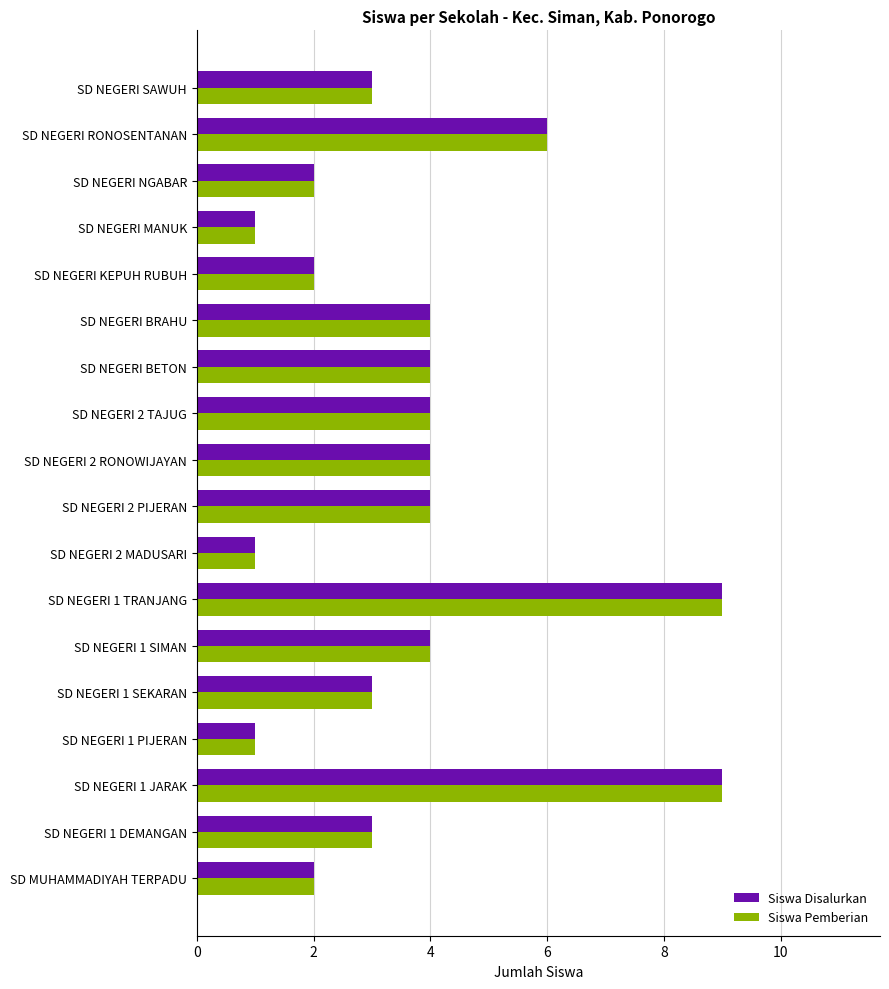

Is the value of Siswa Disalurkan at SD NEGERI 1 SIMAN greater than the value of Siswa Pemberian at SD NEGERI NGABAR?

Yes